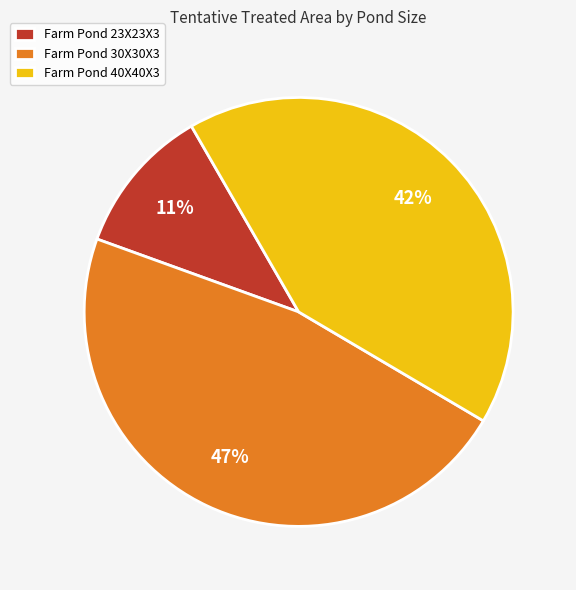

Which category has the biggest portion of the pie?

Farm Pond 30X30X3